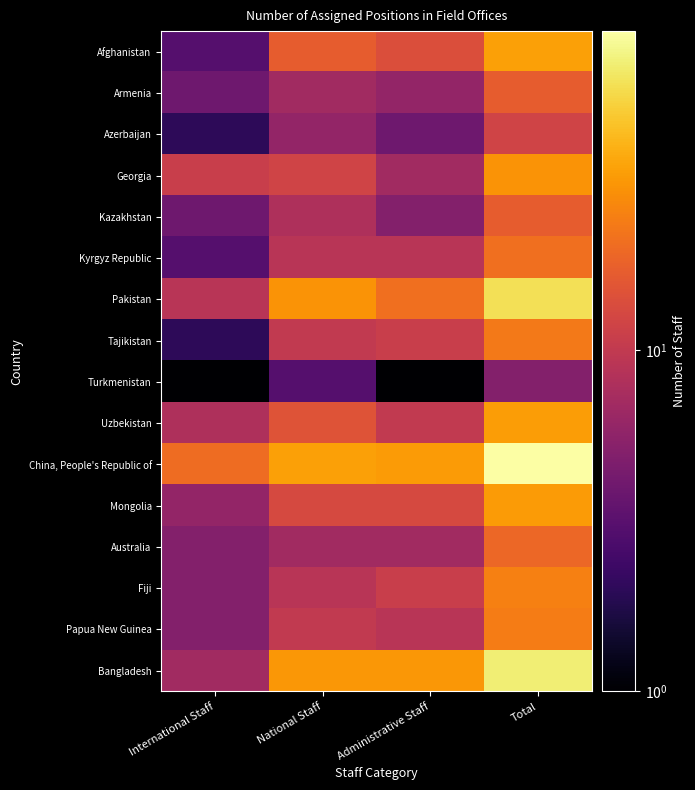

Reading right to left, extract all data points from this chart.

Afghanistan: Total=34	Administrative Staff=14	National Staff=17	International Staff=3
Armenia: Total=17	Administrative Staff=6	National Staff=7	International Staff=4
Azerbaijan: Total=12	Administrative Staff=4	National Staff=6	International Staff=2
Georgia: Total=30	Administrative Staff=7	National Staff=12	International Staff=11
Kazakhstan: Total=17	Administrative Staff=5	National Staff=8	International Staff=4
Kyrgyz Republic: Total=21	Administrative Staff=9	National Staff=9	International Staff=3
Pakistan: Total=60	Administrative Staff=21	National Staff=30	International Staff=9
Tajikistan: Total=23	Administrative Staff=11	National Staff=10	International Staff=2
Turkmenistan: Total=5	Administrative Staff=1	National Staff=3	International Staff=1
Uzbekistan: Total=33	Administrative Staff=10	National Staff=15	International Staff=8
China, People's Republic of: Total=86	Administrative Staff=32	National Staff=34	International Staff=20
Mongolia: Total=32	Administrative Staff=13	National Staff=13	International Staff=6
Australia: Total=19	Administrative Staff=7	National Staff=7	International Staff=5
Fiji: Total=25	Administrative Staff=11	National Staff=9	International Staff=5
Papua New Guinea: Total=24	Administrative Staff=9	National Staff=10	International Staff=5
Bangladesh: Total=69	Administrative Staff=31	National Staff=31	International Staff=7